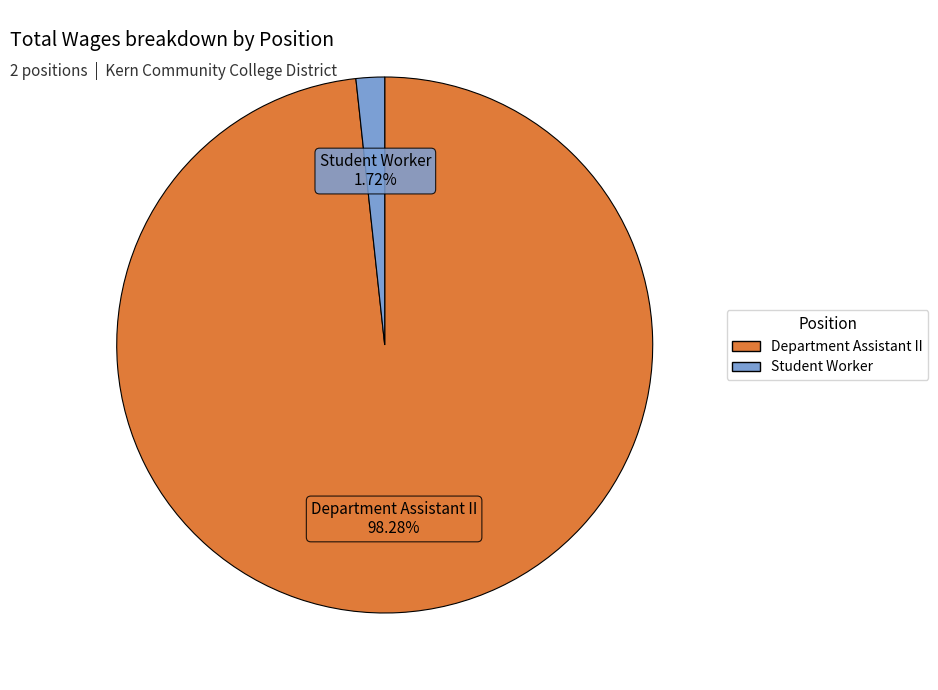

How many slices are in this pie chart?

2